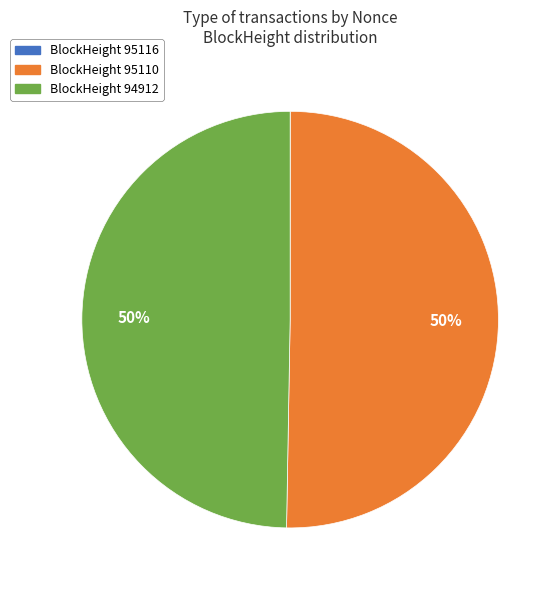

Is it true that BlockHeight 95110 is 57% of the pie?

False